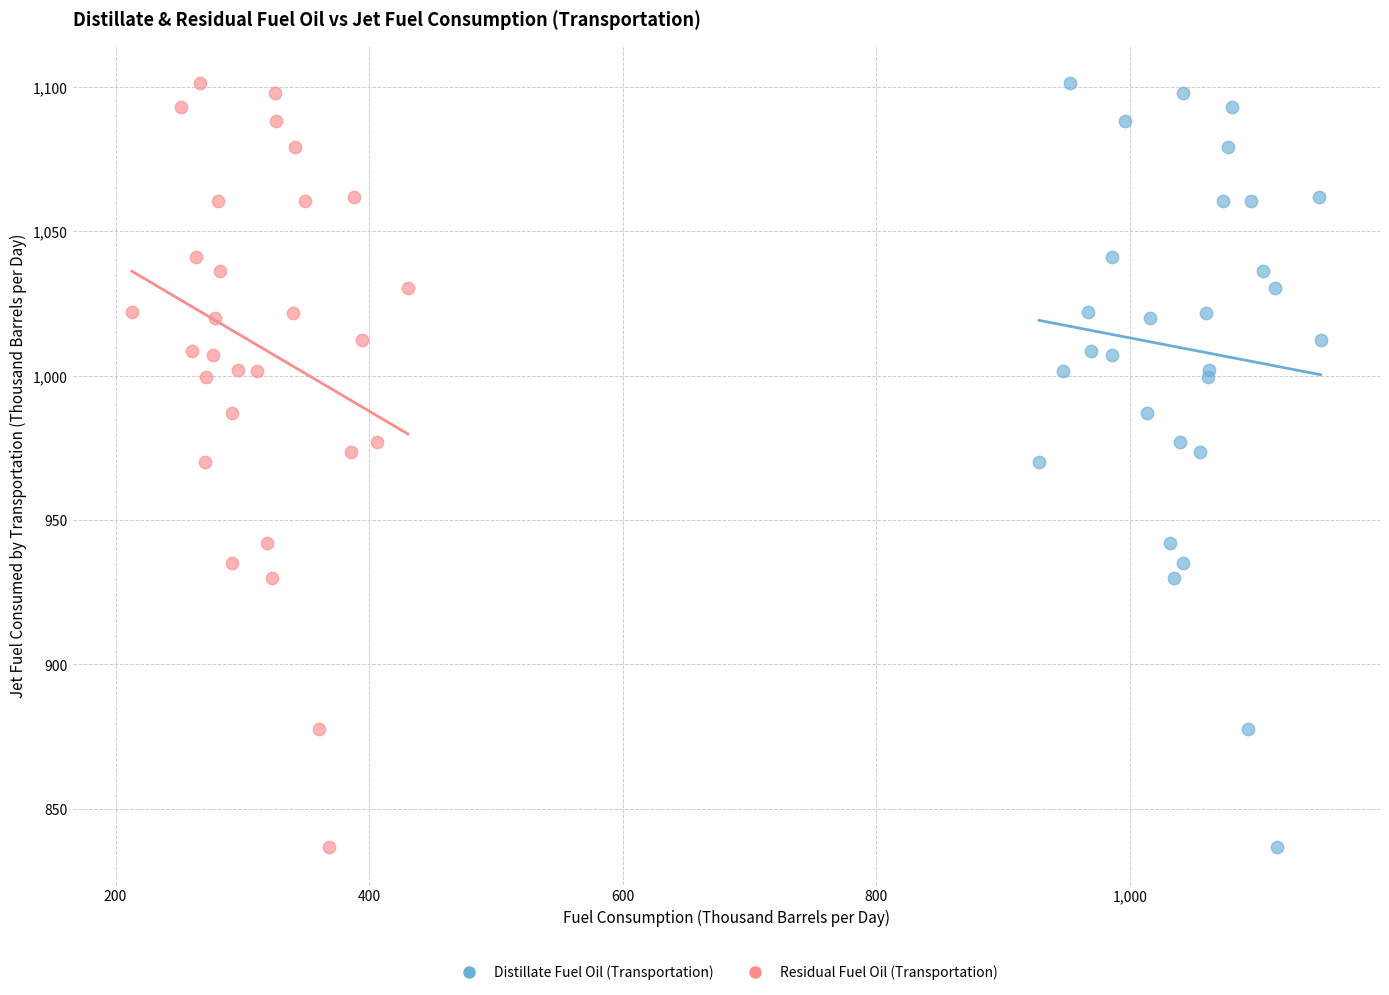

What are all the series names shown in the legend?

Distillate Fuel Oil (Transportation), Residual Fuel Oil (Transportation)